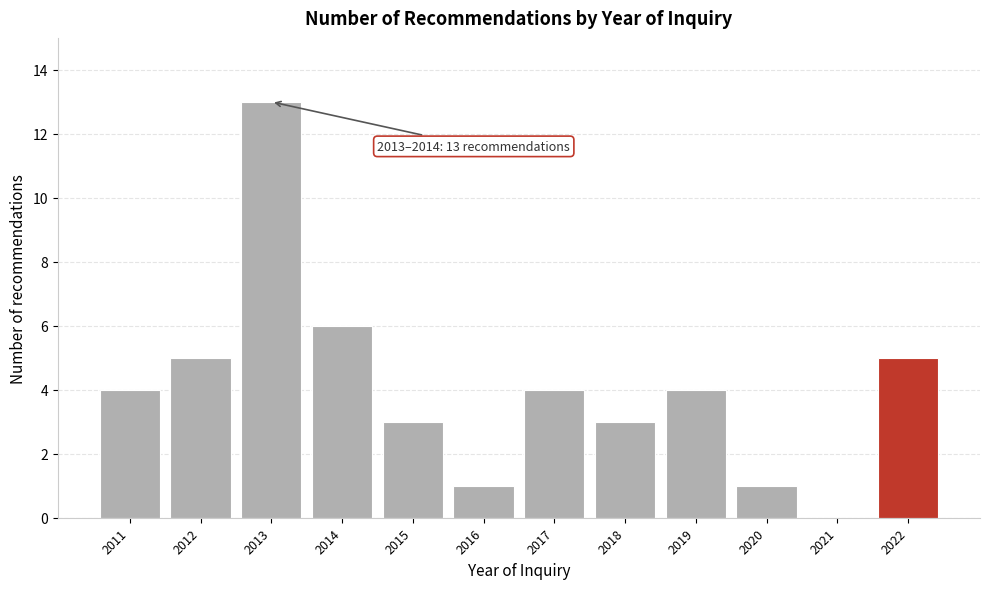

Reading right to left, extract all data points from this chart.

2022=5	2021=0	2020=1	2019=4	2018=3	2017=4	2016=1	2015=3	2014=6	2013=13	2012=5	2011=4